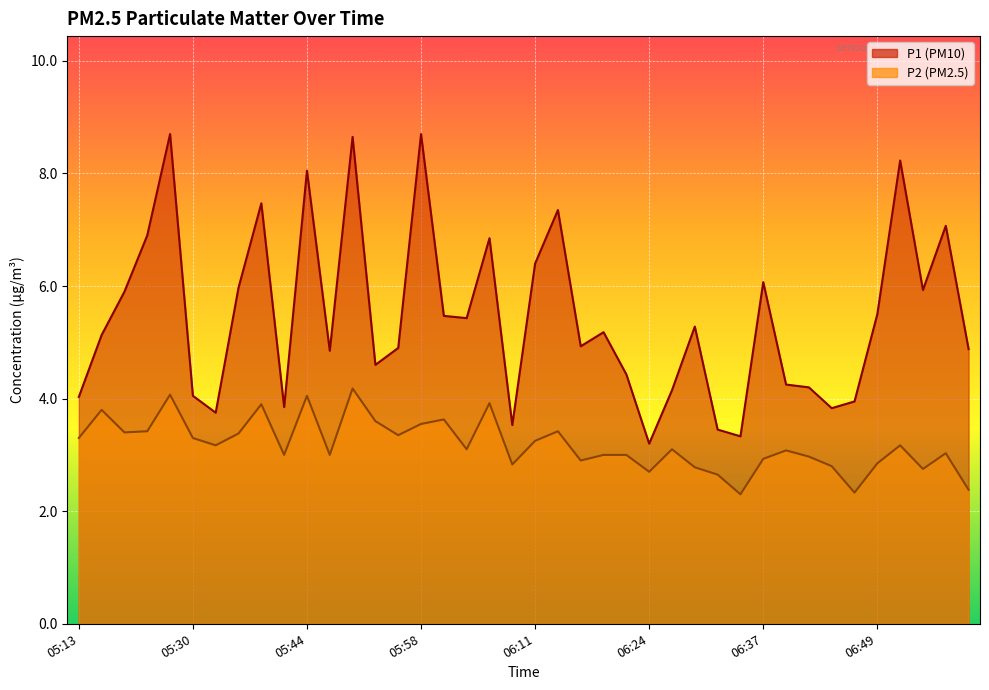

True or false: P1 has a value of 6.0 at 05:36.

True